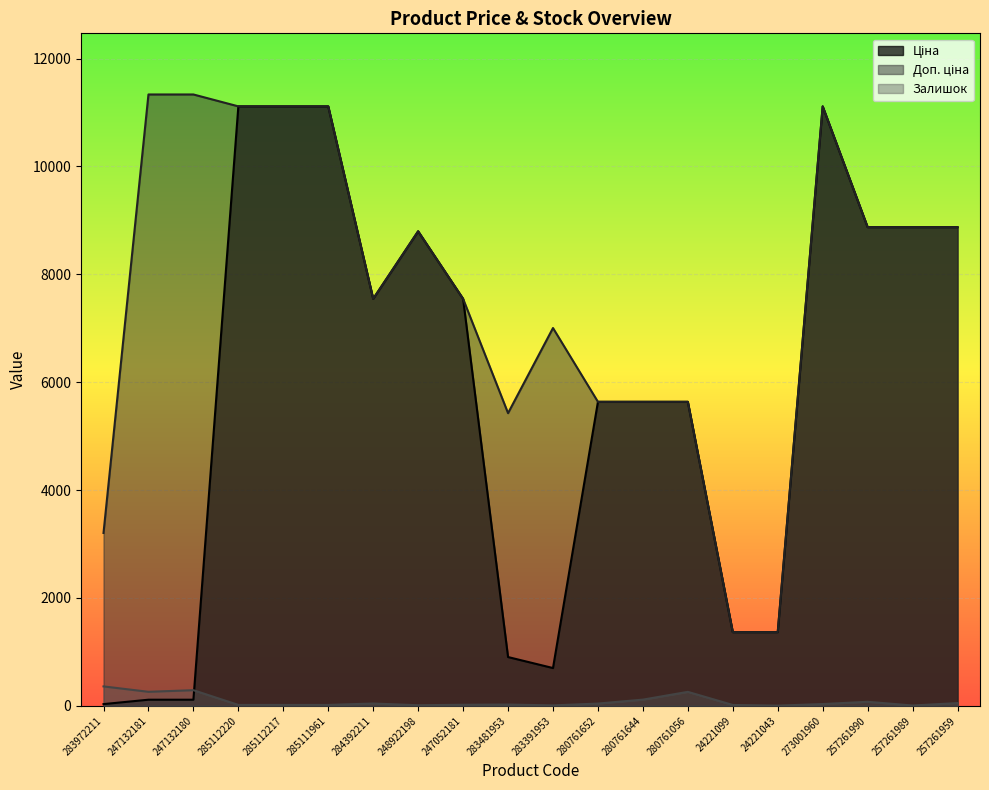

True or false: Залишок has a value of 290.0 at 247132180.

True